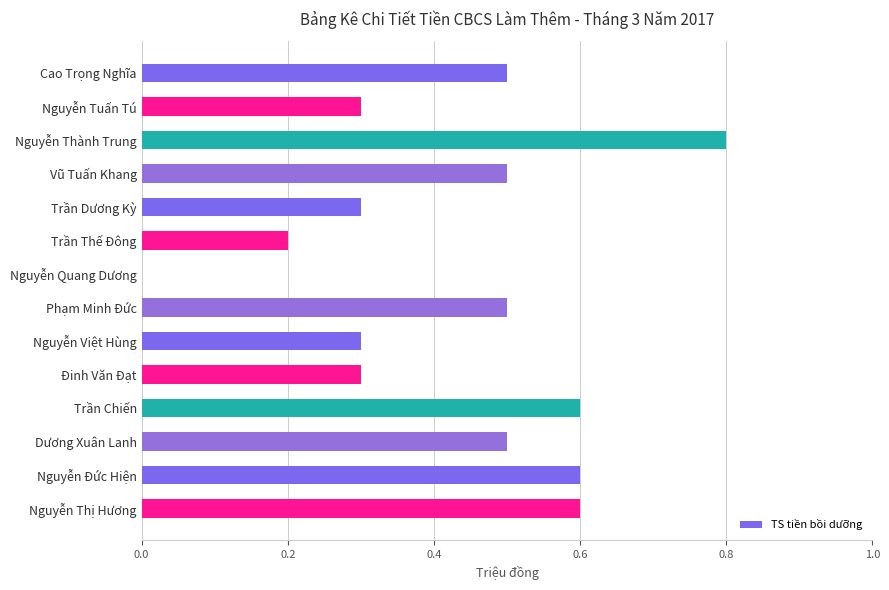

What is the sum of the values at Nguyễn Thị Hương and Trần Dương Kỳ?

0.9